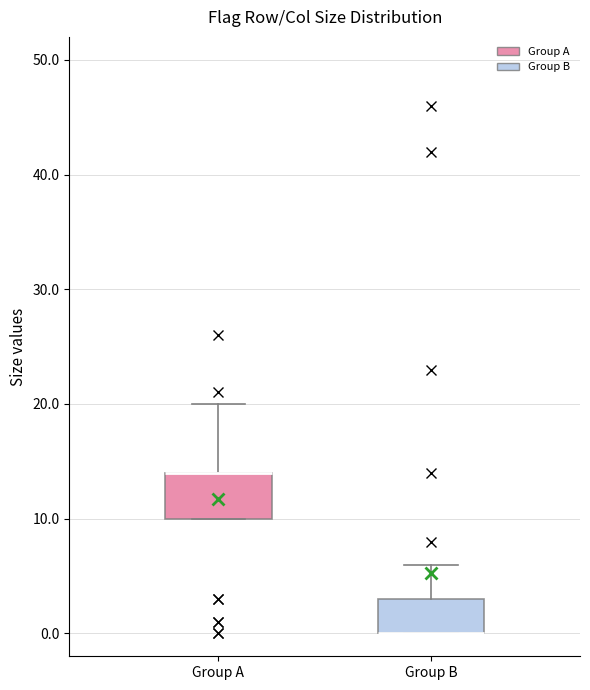

Reading left to right, transcribe this box plot: for each box, give where its median line is, the range the box spans, and where its two whiskers end, as read against the y-axis. The values are not printed on the chart, so give them approximately, as read against the axis.

Group A: median 14 (drawn on the box's upper edge), box 10 to 14, whiskers 10 to 20
Group B: median 0 (drawn on the box's lower edge), box 0 to 3, whiskers 0 to 6